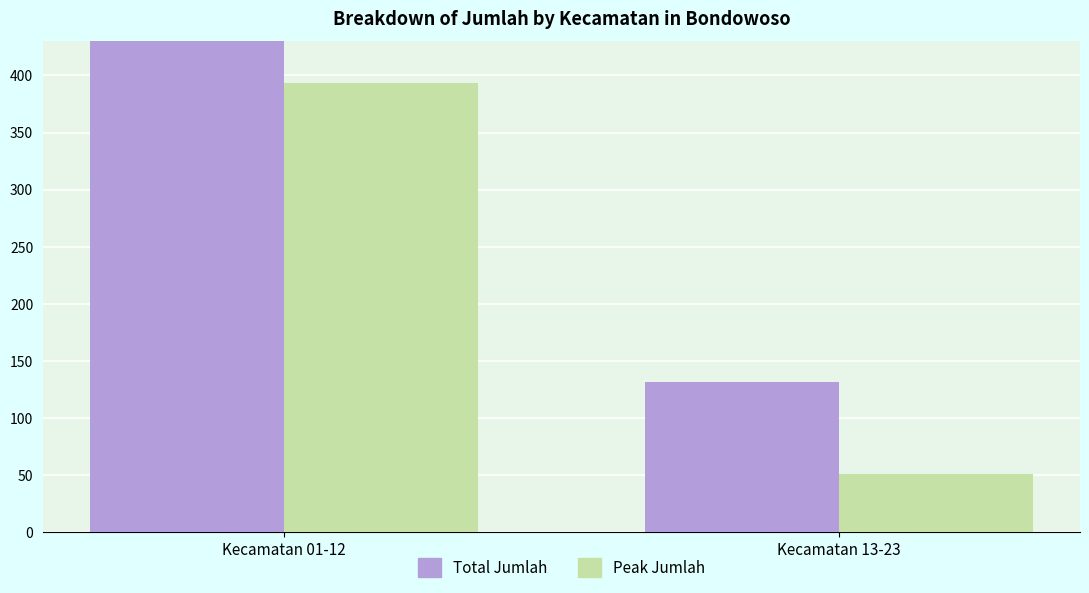

Rank the categories by Peak Jumlah value from lowest to highest.

Kecamatan 13-23, Kecamatan 01-12